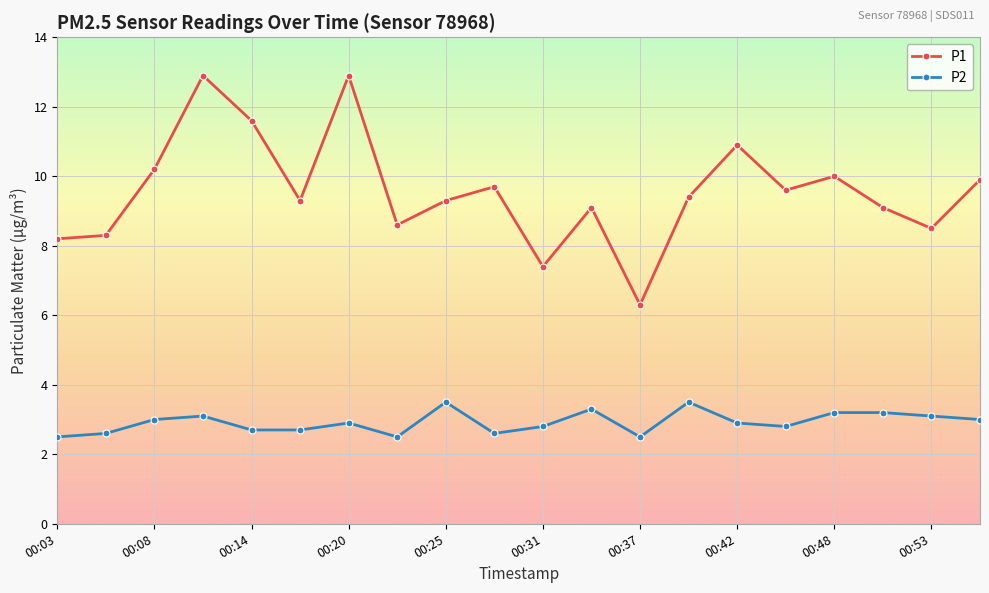

What is the sum of all P1 values?

191.2